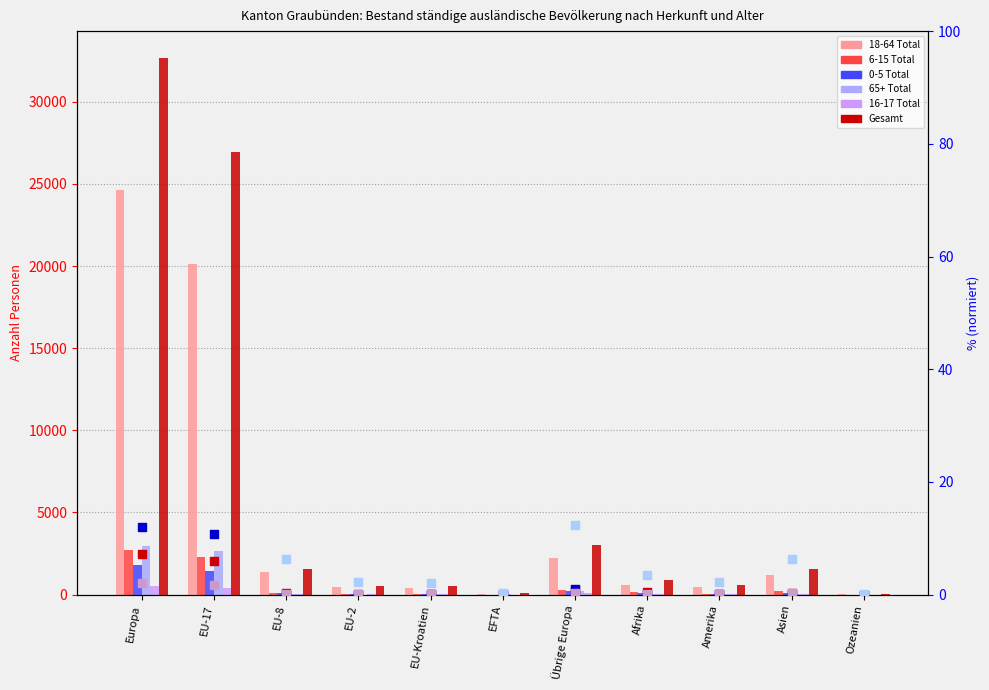

What are all the series names shown in the legend?

18-64 Total, 6-15 Total, 0-5 Total, 65+ Total, 16-17 Total, Gesamt